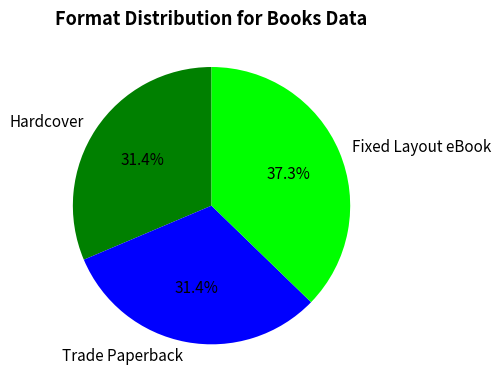

Which category has the biggest portion of the pie?

Fixed Layout eBook